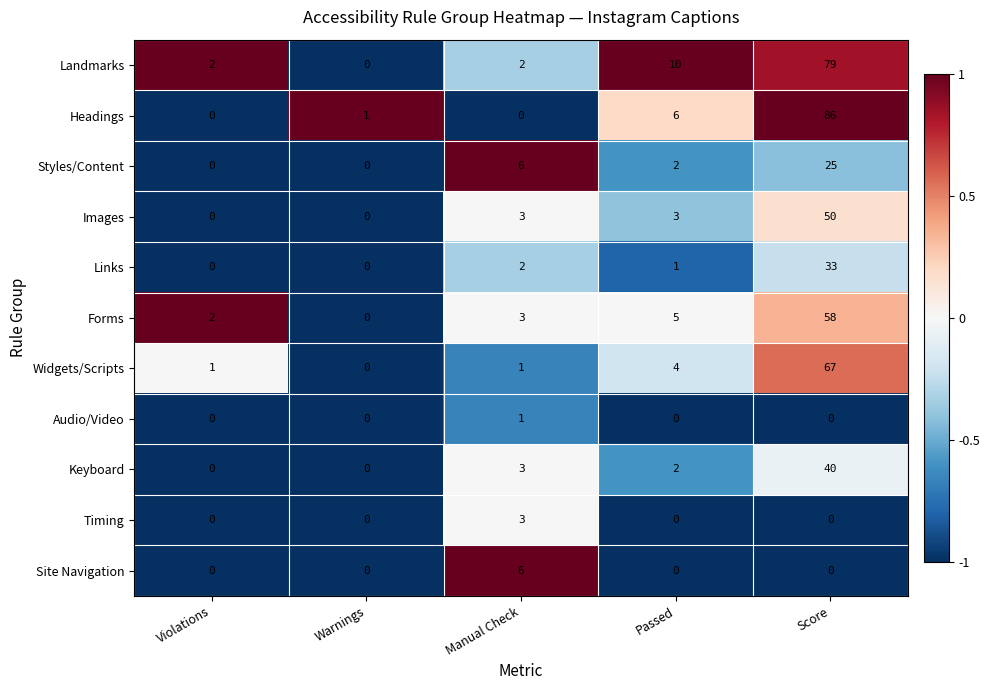

True or false: Landmarks has a value of 10 at Passed.

True